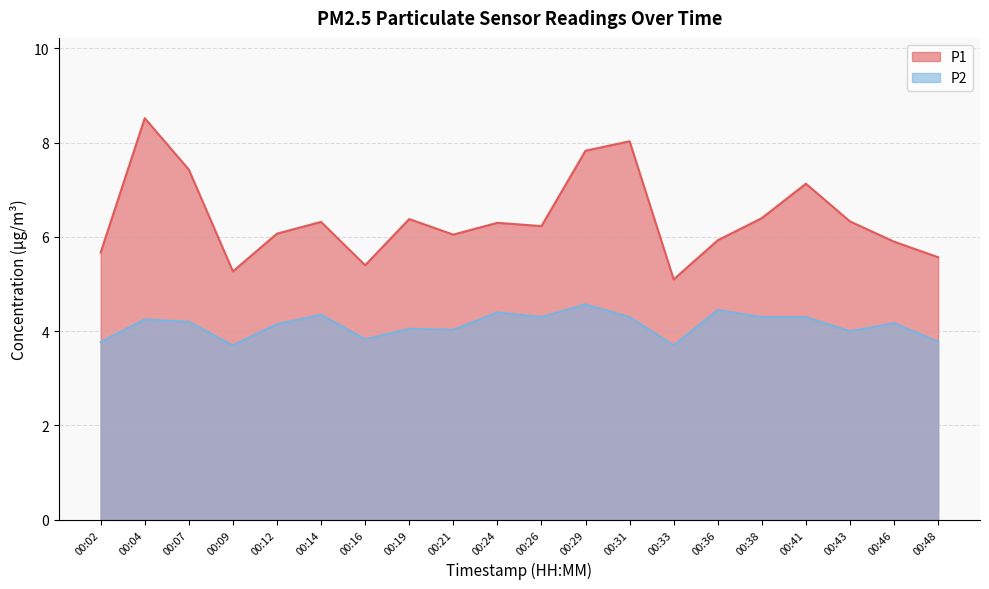

Which series has the largest range (max minus min)?

P1